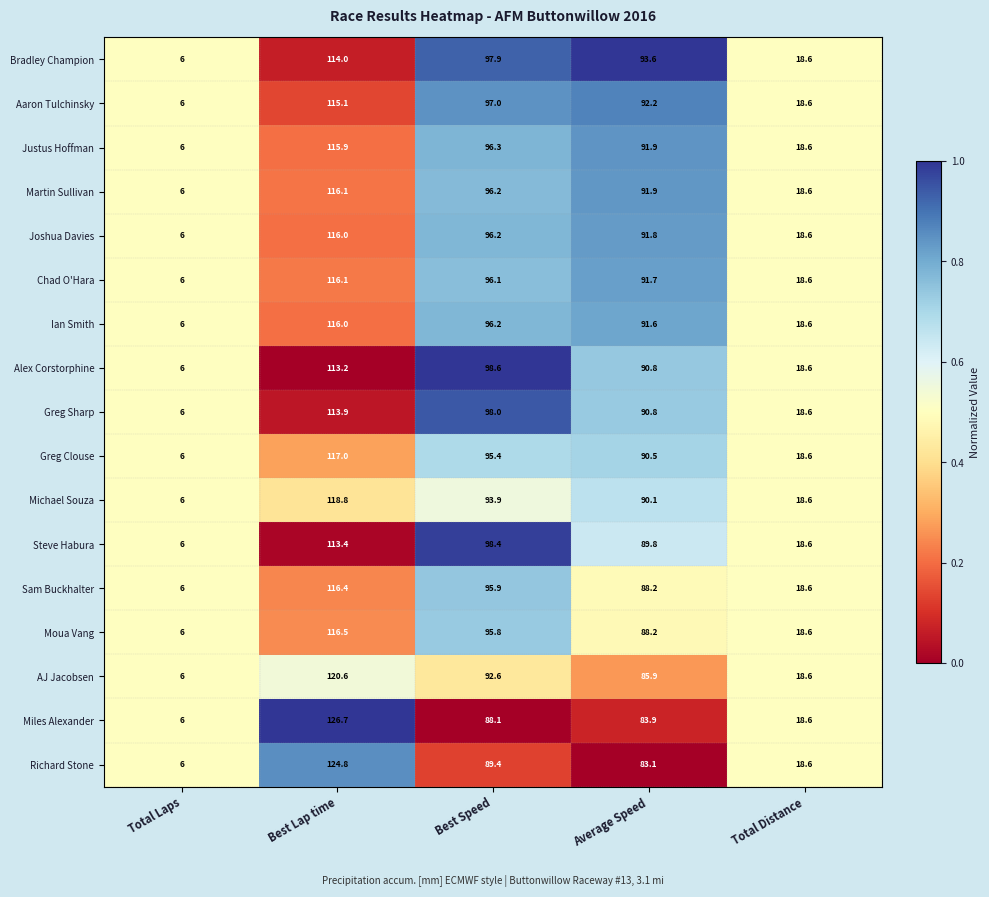

Between Total Laps and Best Speed, which series saw the biggest shift?

Alex Corstorphine